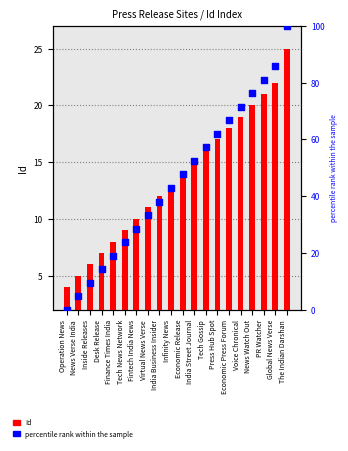

Is the value of Id at Press Hub Spot greater than the value of percentile rank within the sample at Infinity News?

No